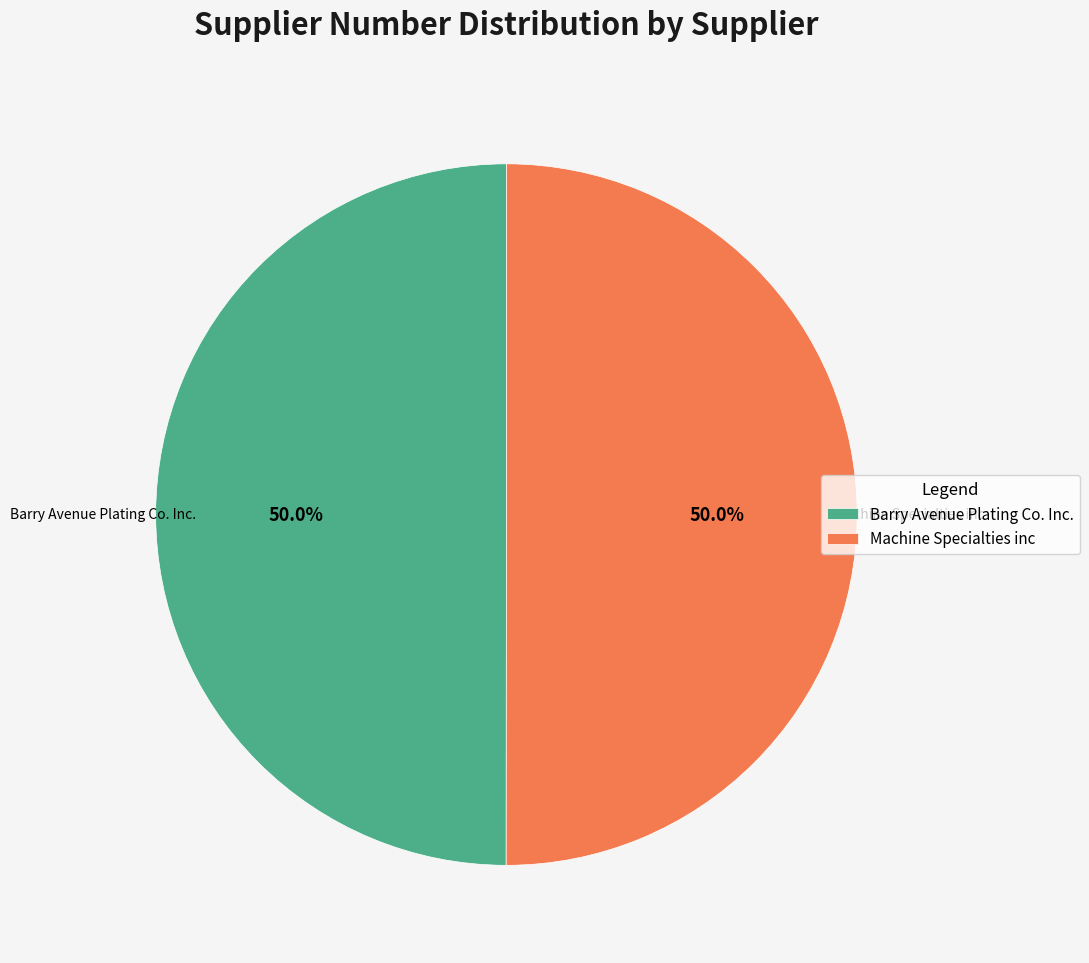

Approximately how many times larger is the value at Machine Specialties inc compared to Barry Avenue Plating Co. Inc.?

1.0